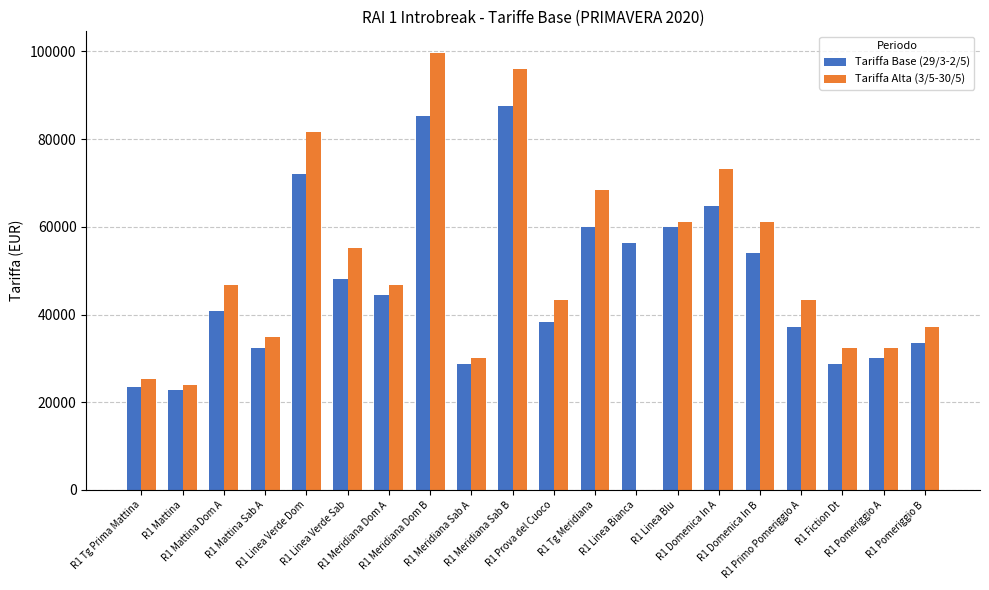

Which category has the highest value across all series?

R1 Meridiana Dom B